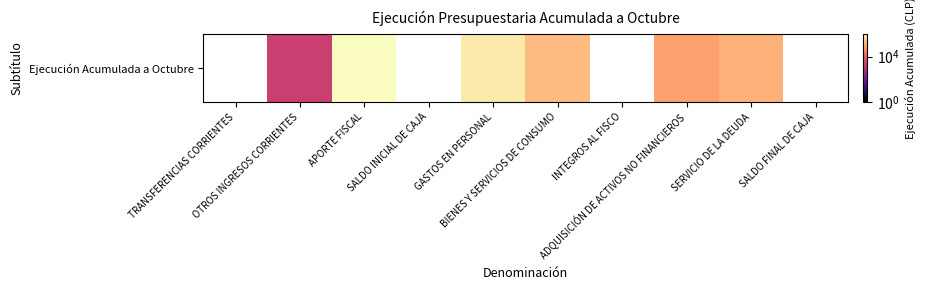

Which label corresponds to the smallest value in the chart?

OTROS INGRESOS CORRIENTES